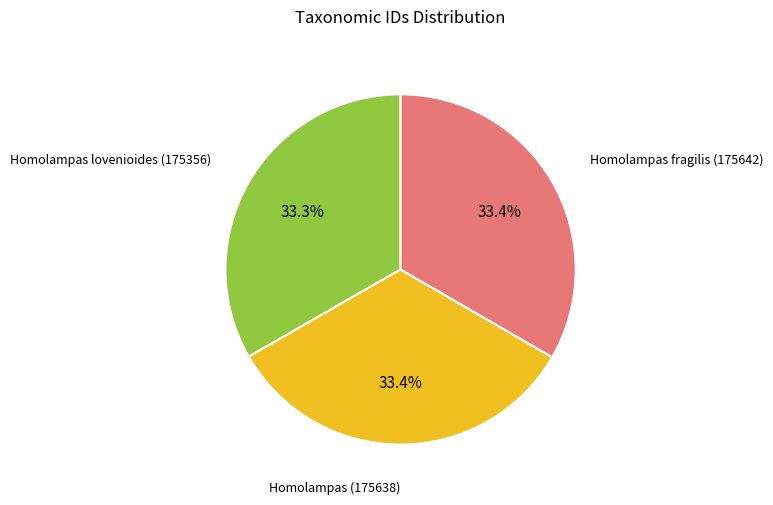

Does any single category account for the majority?

No